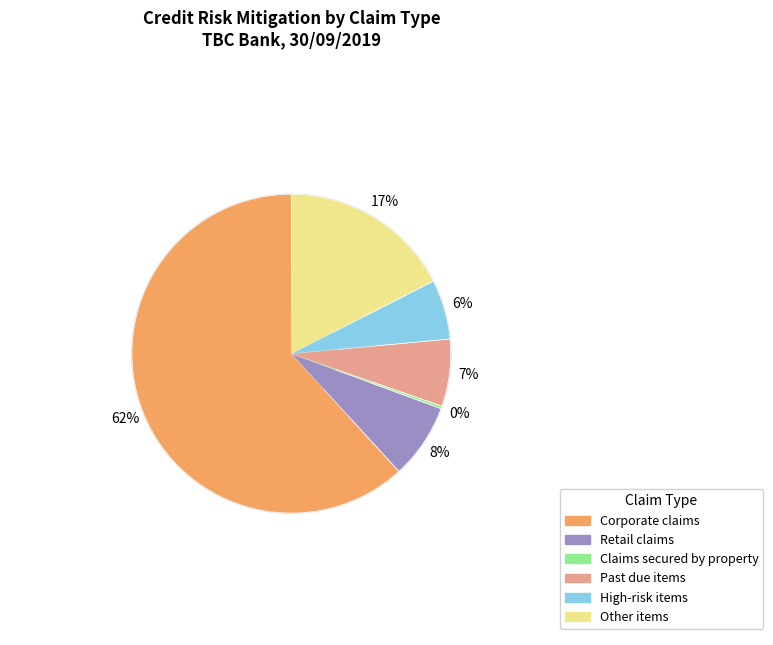

What percentage is the Past due items slice, to the nearest percent?

7%